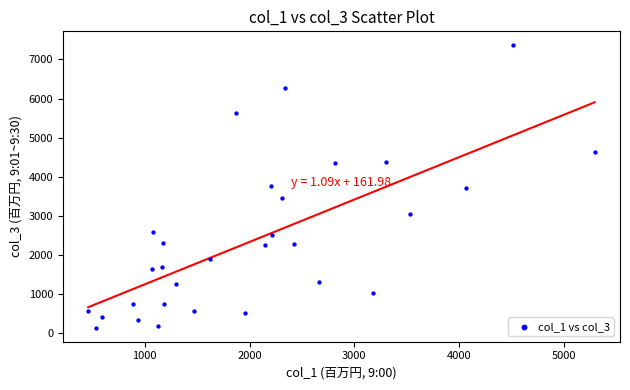

What is the range of Y values (max minus min)?

7218